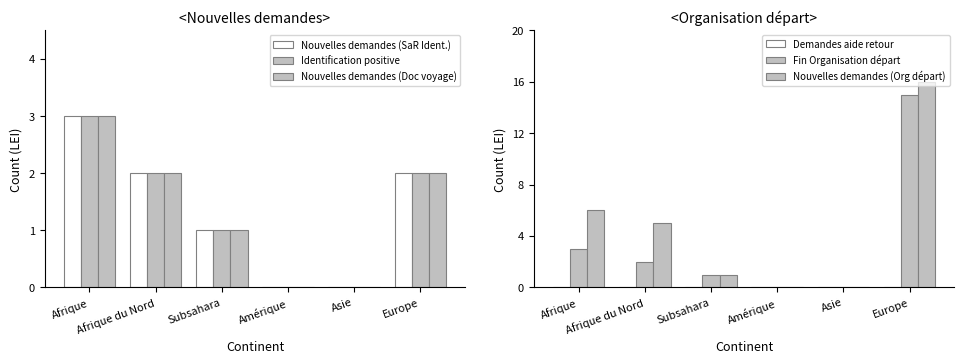

What is the highest value of the Fin Organisation départ series?

15